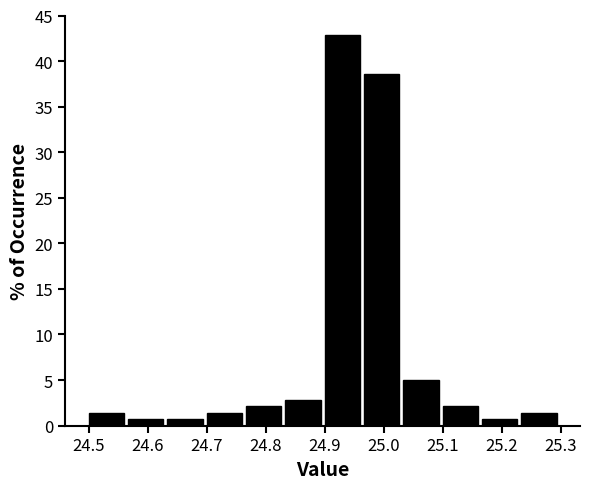

Which range on the x-axis has the tallest bar?

24.90 to 24.97